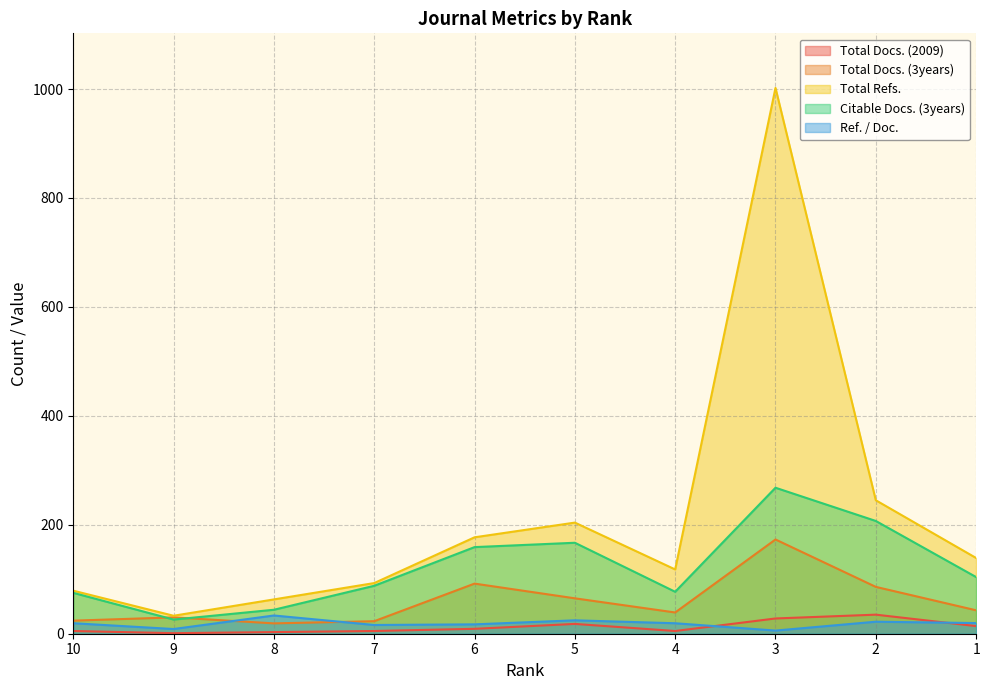

What is the greatest value displayed?

1002.0